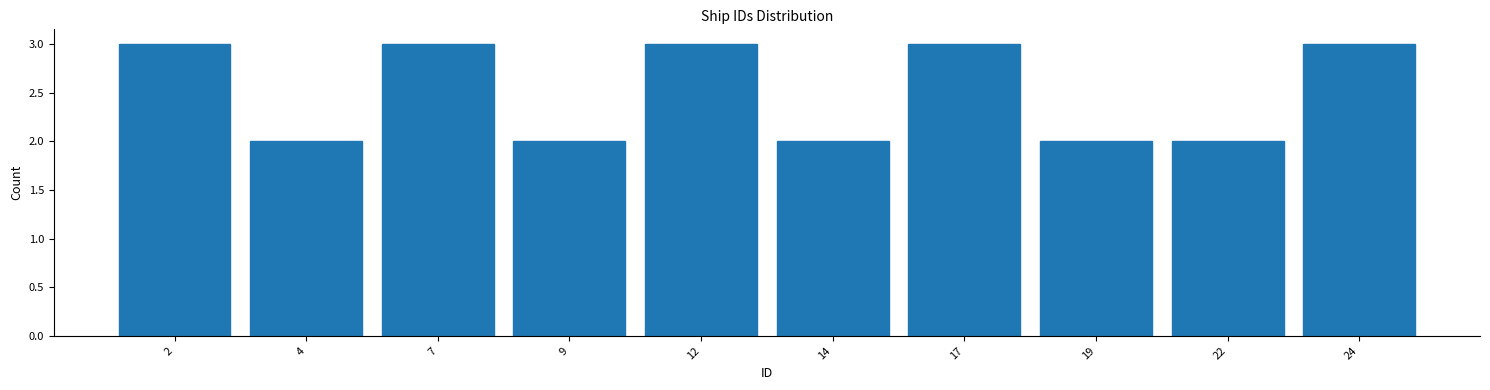

Reading left to right, list all the values displayed in this chart.

2=3	4=2	7=3	9=2	12=3	14=2	17=3	19=2	22=2	24=3